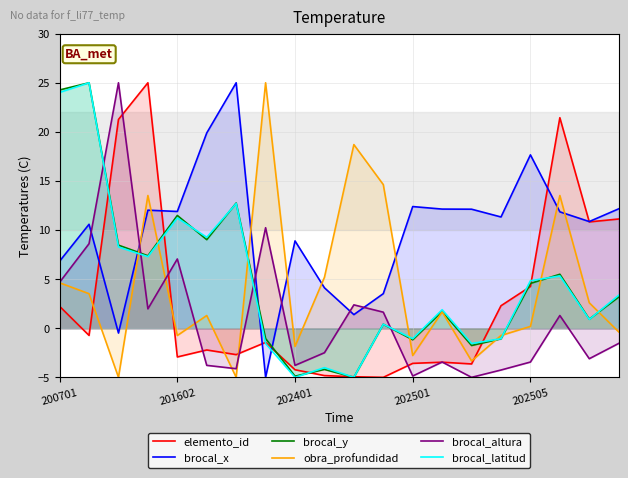

The elemento_id series shows 4.2 at 202505. True or false?

True